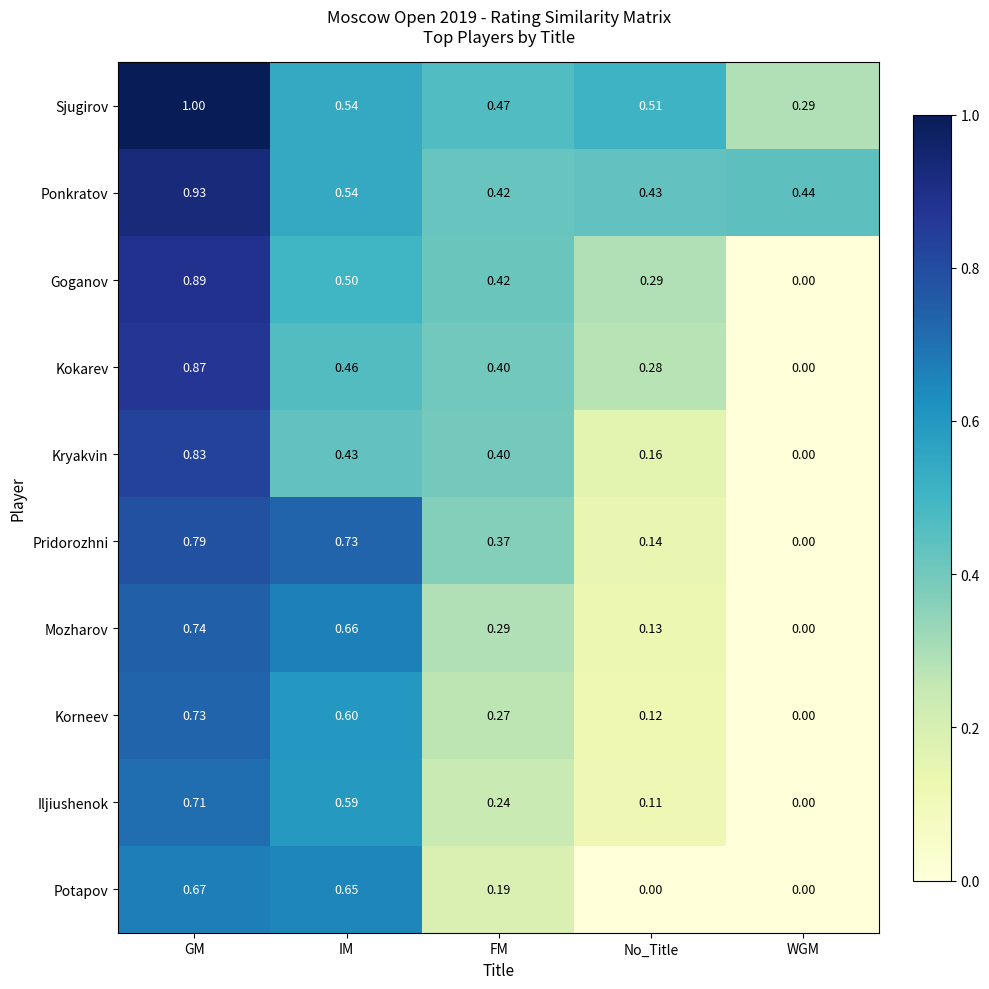

Where is Ponkratov nearest to the value 0?

FM